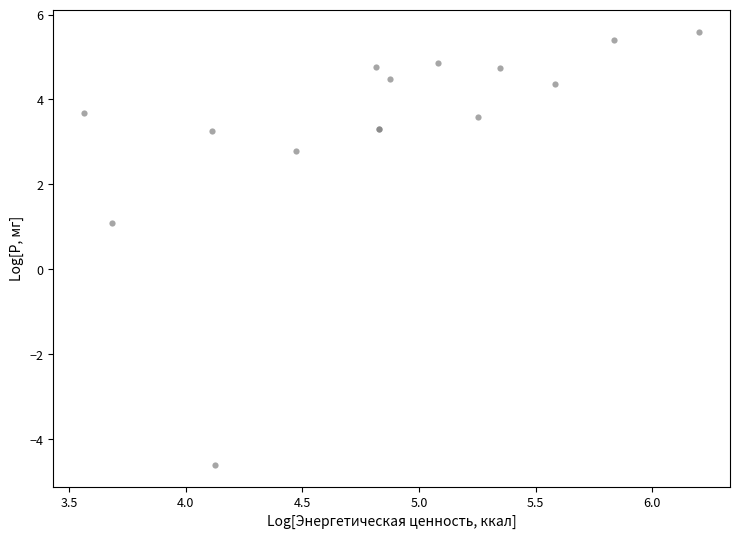

What Y value in the scatter plot is closest to 0?

1.1